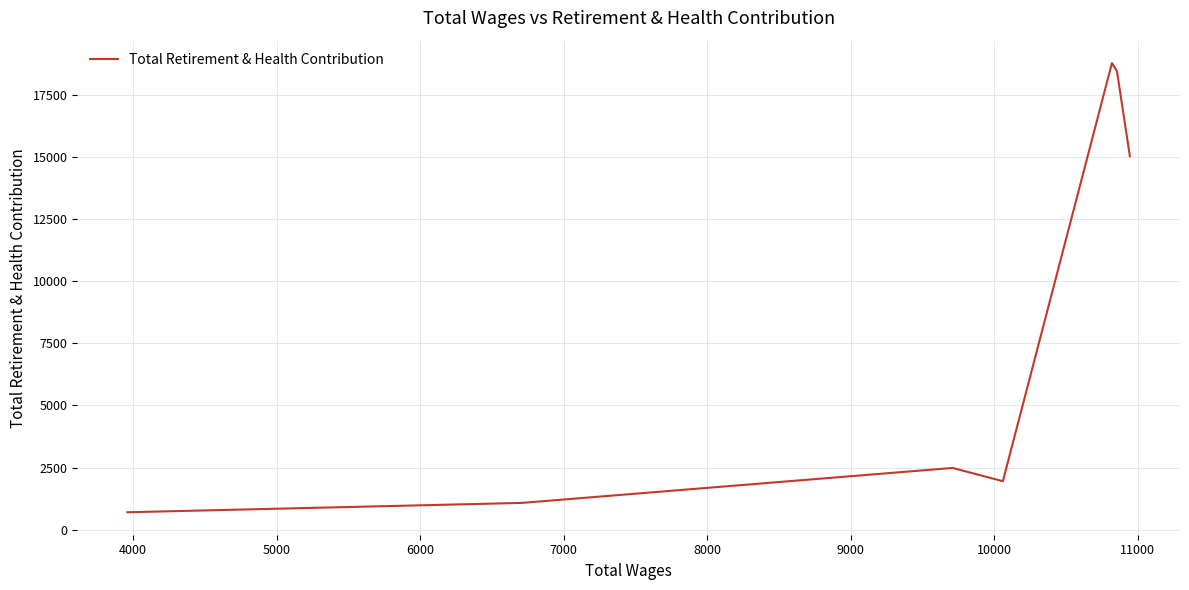

What is the difference between the maximum and minimum values?

18085